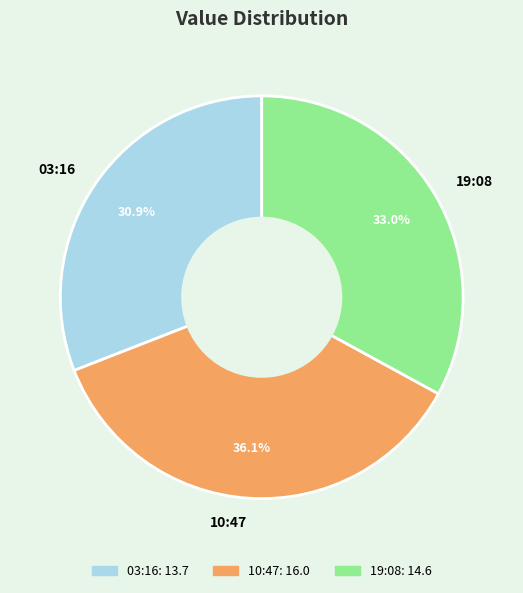

What portion of the pie excludes 19:08?

67.0%